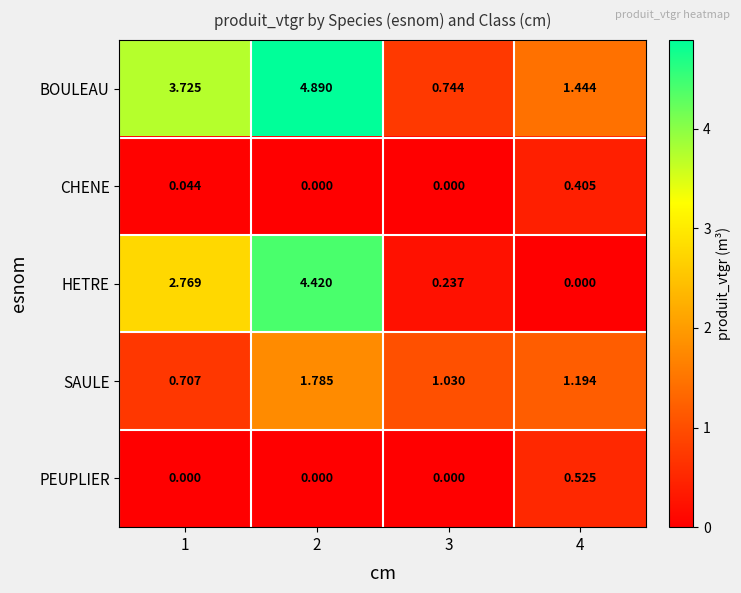

Which series changed the most between 2 and 4?

HETRE